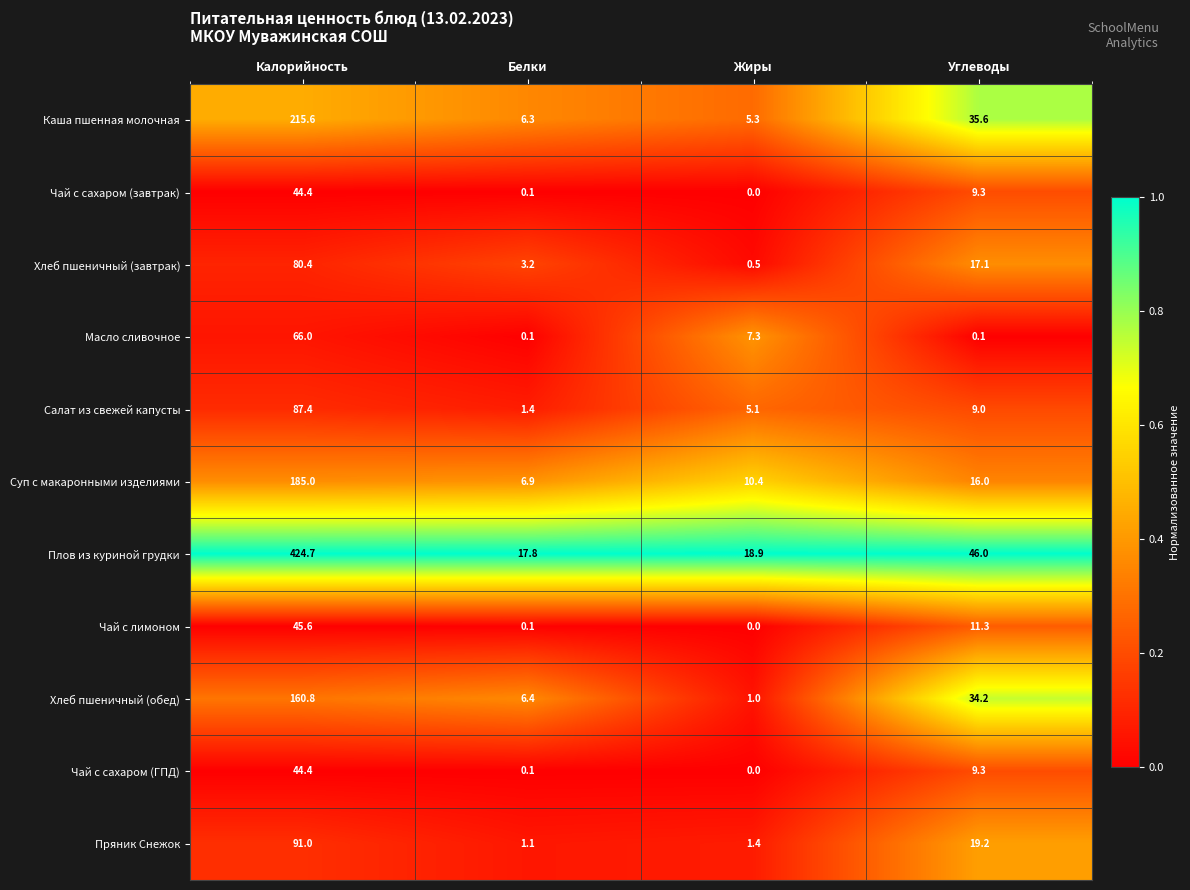

What is the spread (max minus min) of values at Жиры?

18.9